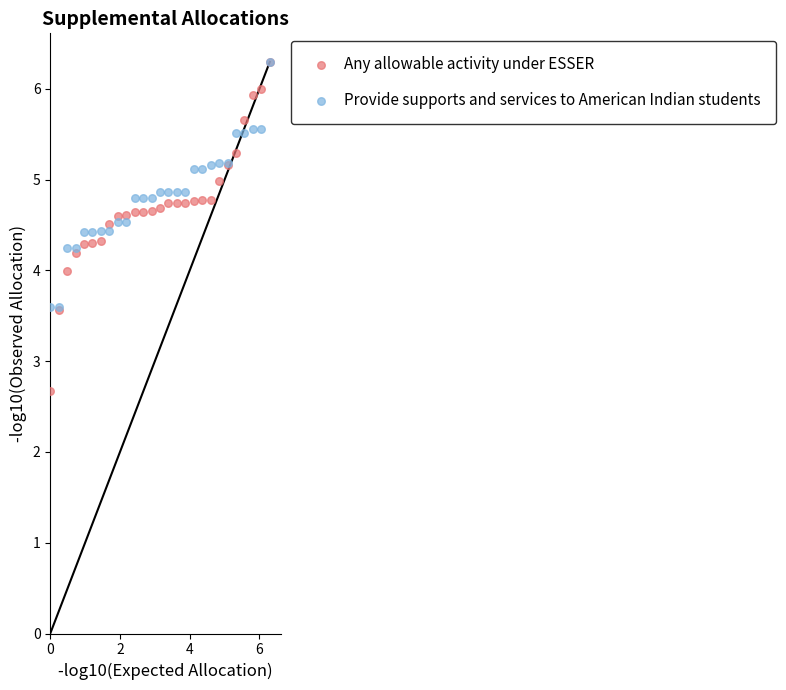

What are all the series names shown in the legend?

Any allowable activity under ESSER, Provide supports and services to American Indian students